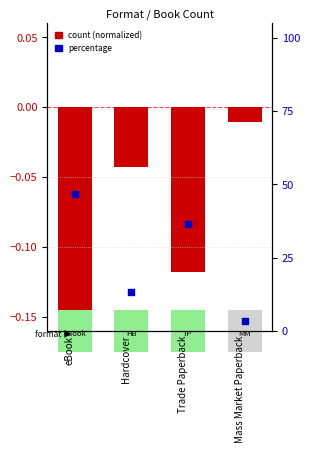

At which category is the sum across all series the highest?

eBook